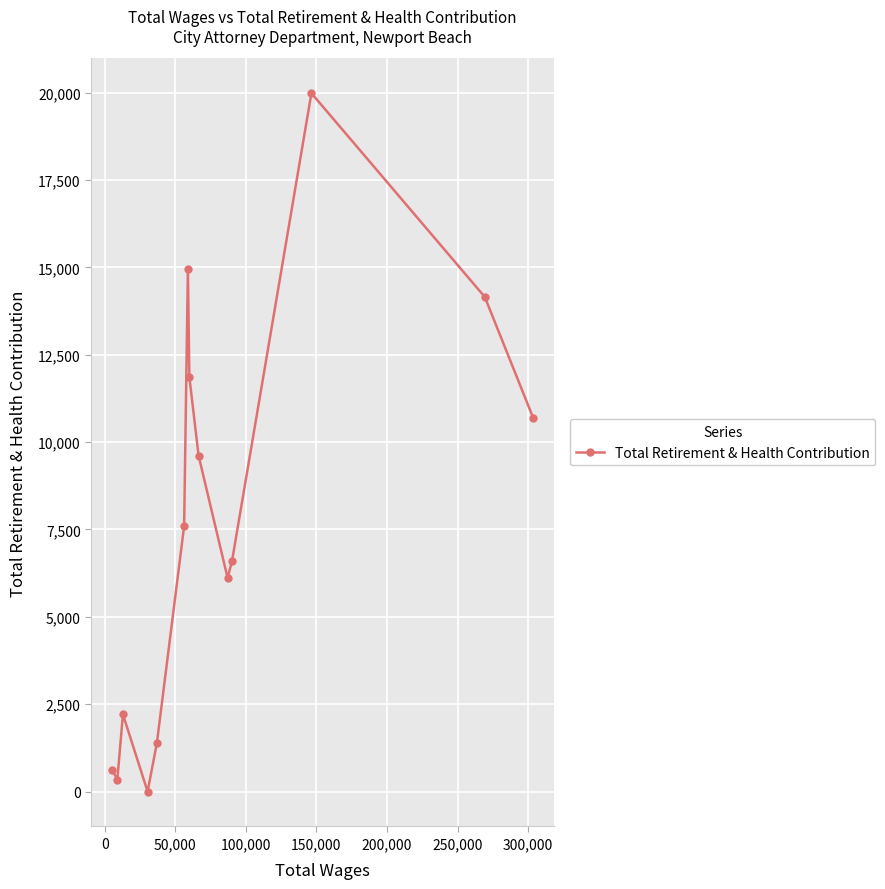

What is the sum of all values?

106113